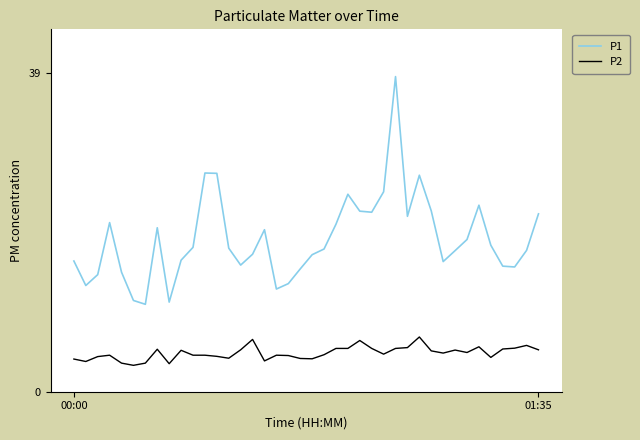

Rank the series by their maximum value, from highest to lowest.

P1, P2